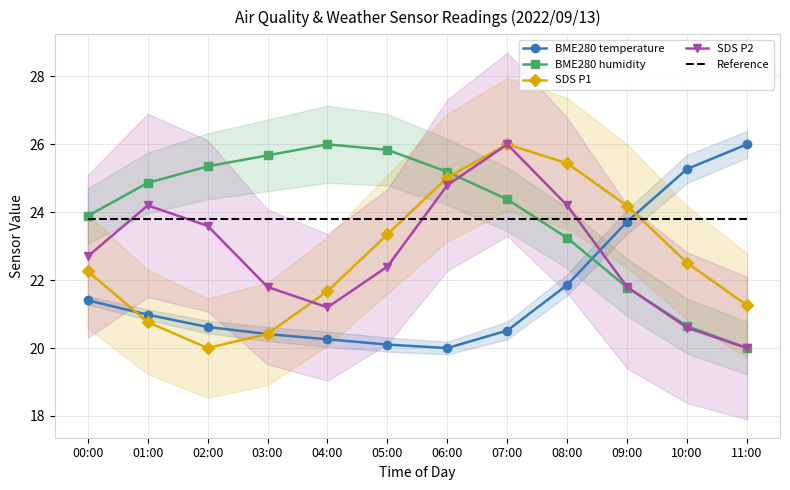

At 00:00, list the series in order from largest to smallest.

BME280 humidity, Reference, SDS P2, SDS P1, BME280 temperature